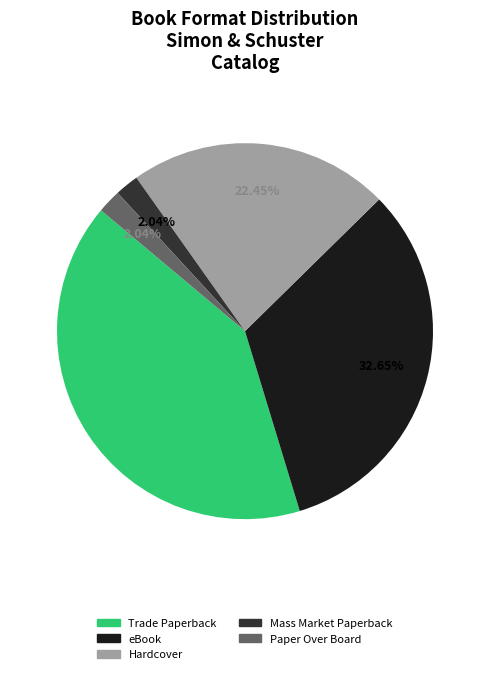

Which slice is the largest?

Trade Paperback